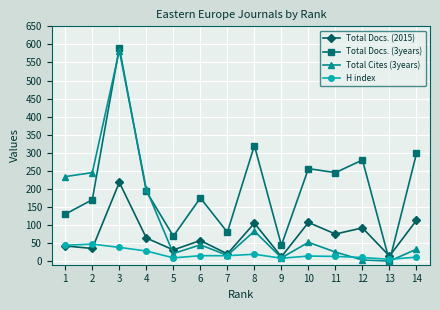

What is the sum of the H index values at 9 and 2?

55